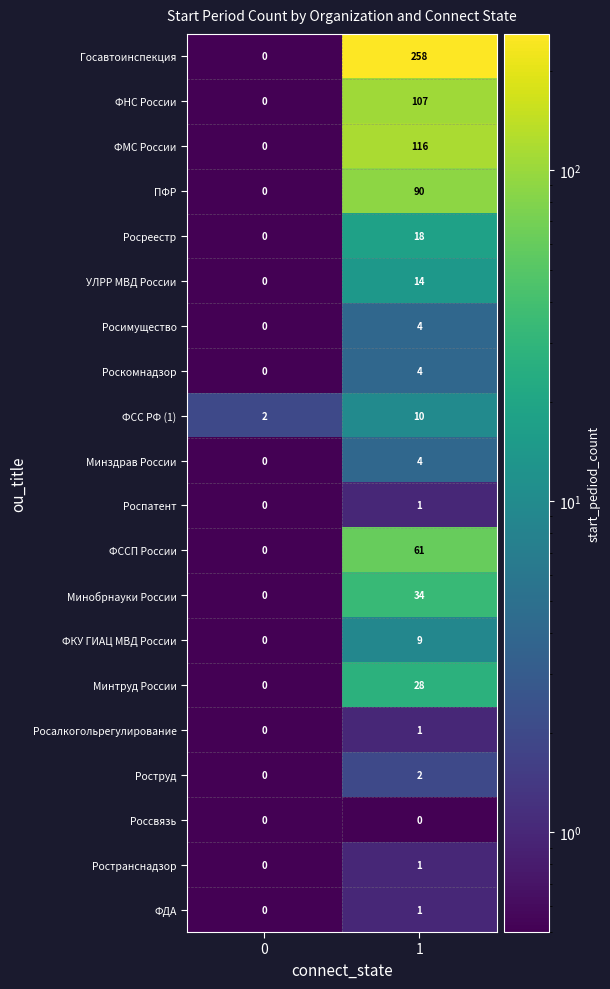

Is the value of Роструд at 1 greater than the value of ФСС РФ (1) at 1?

No